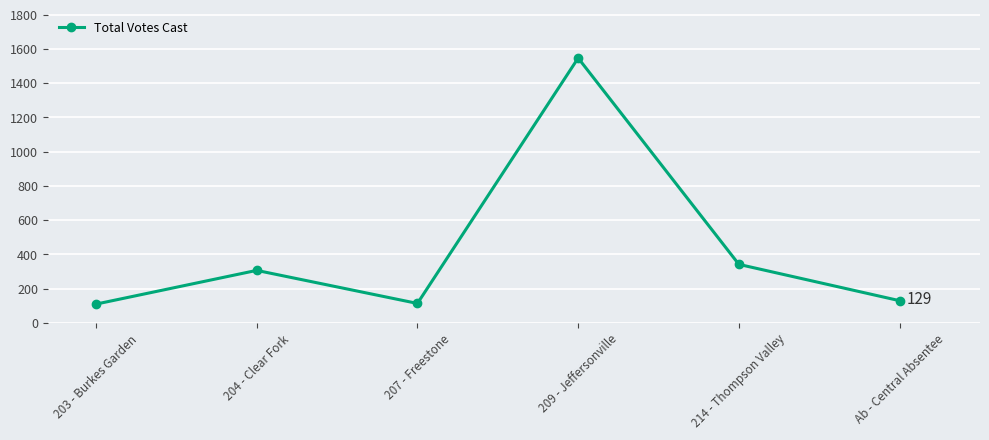

What is the maximum value shown in the chart?

1546